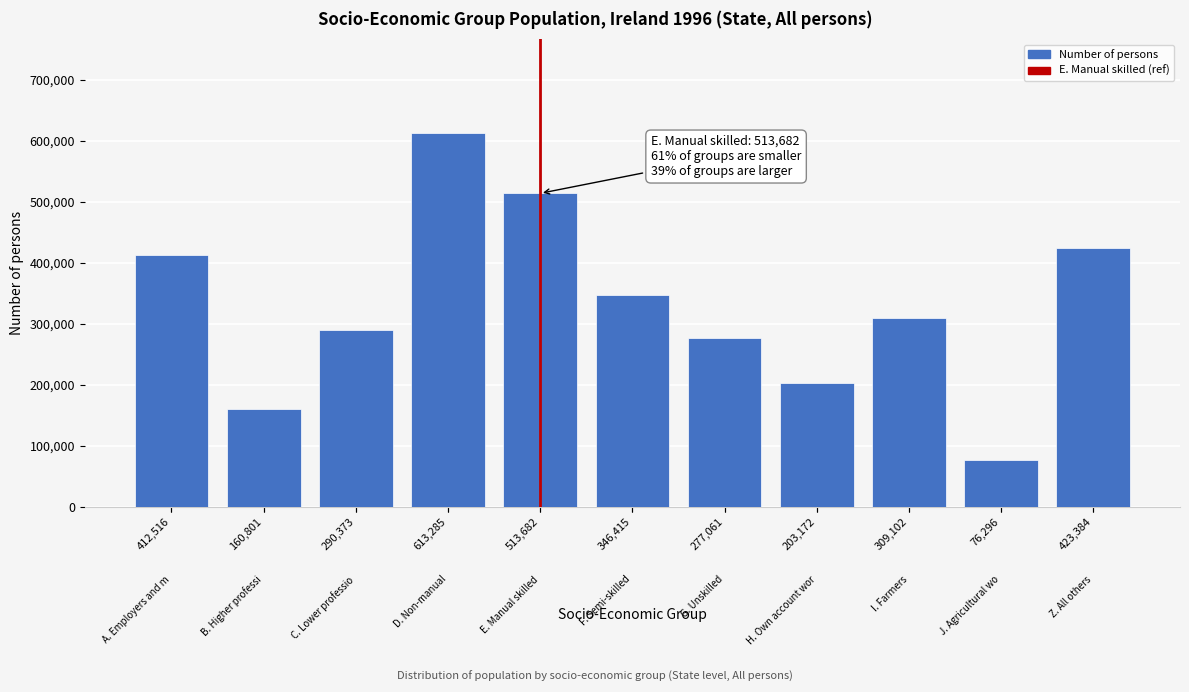

Reading left to right, what are all the values shown in this chart?

412516	160801	290373	613285	513682	346415	277061	203172	309102	76296	423384